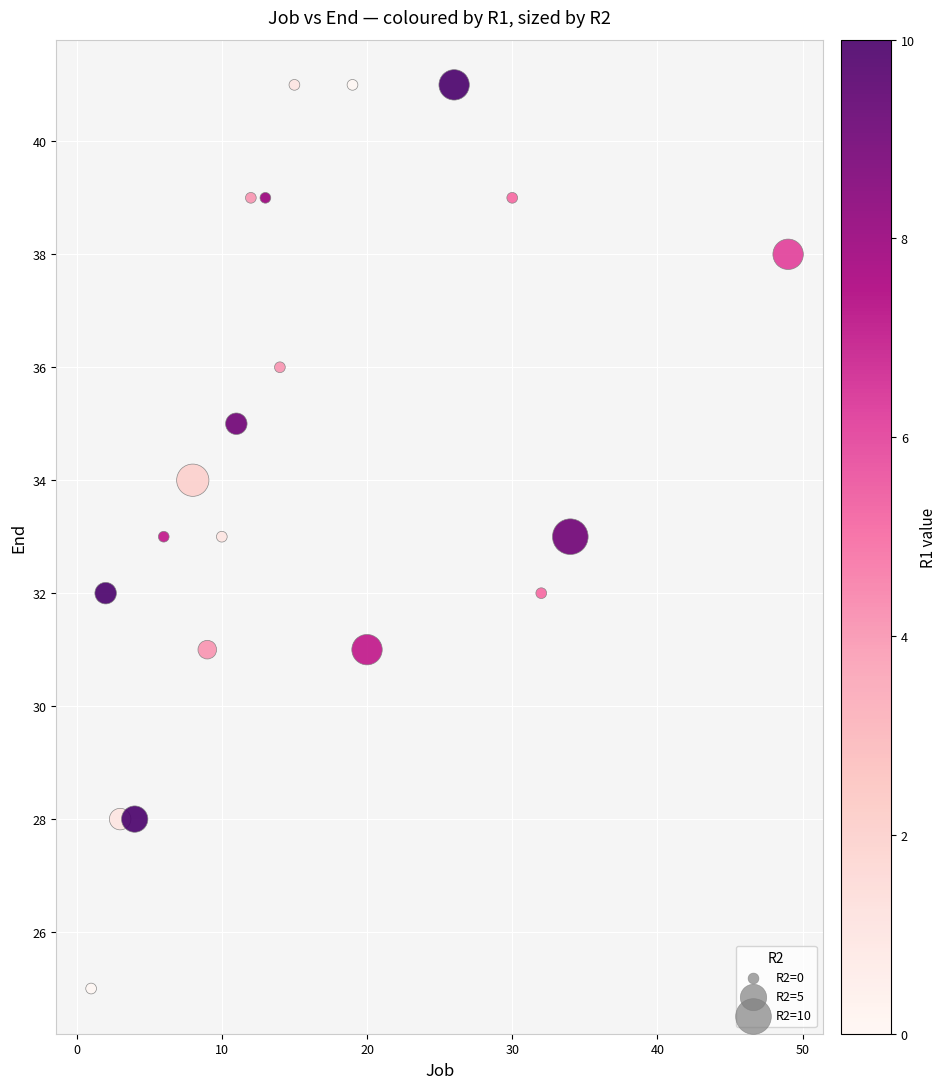

What is the range of Y values (max minus min)?

16